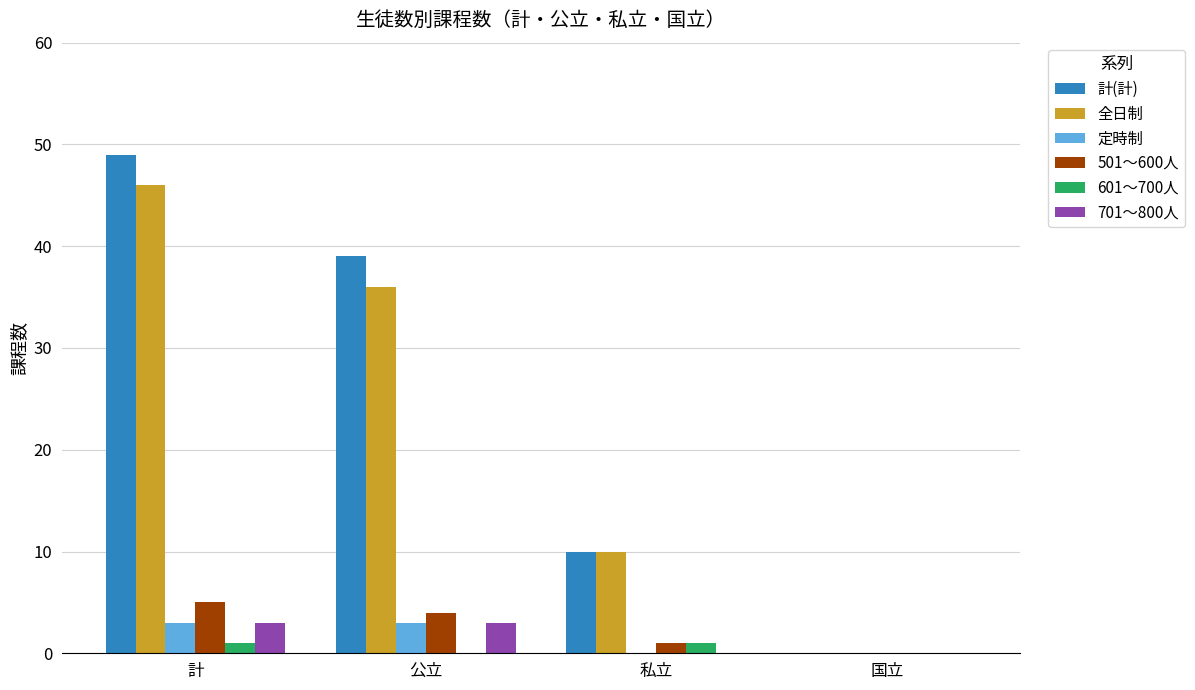

The value of 601～700人 at 国立 is 0. True or false?

True